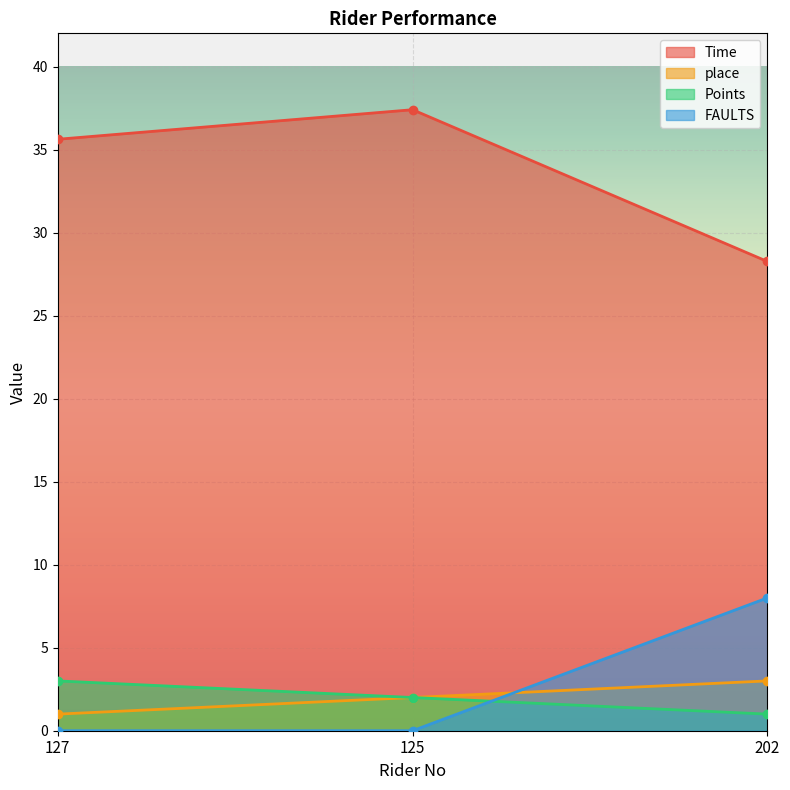

What are all the series names shown in the legend?

Time, place, Points, FAULTS